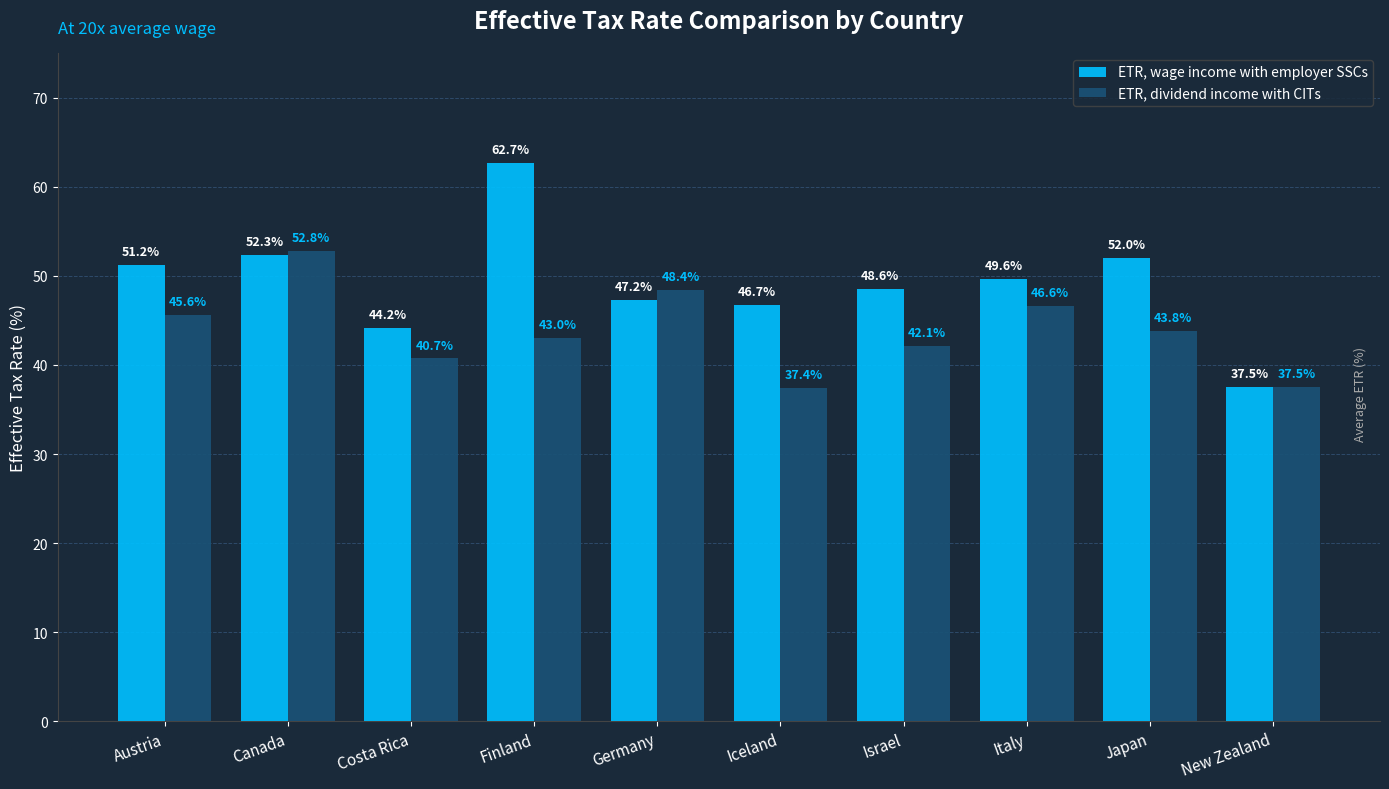

At which label is ETR, dividend income with CITs closest to 45?

Austria